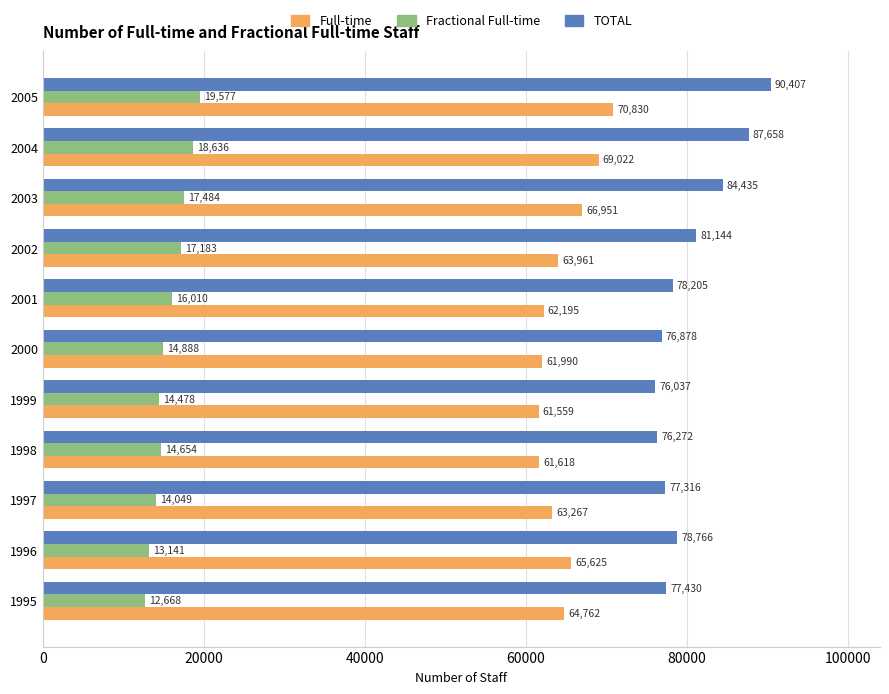

True or false: Full-time has a value of 63961 at 2002.

True